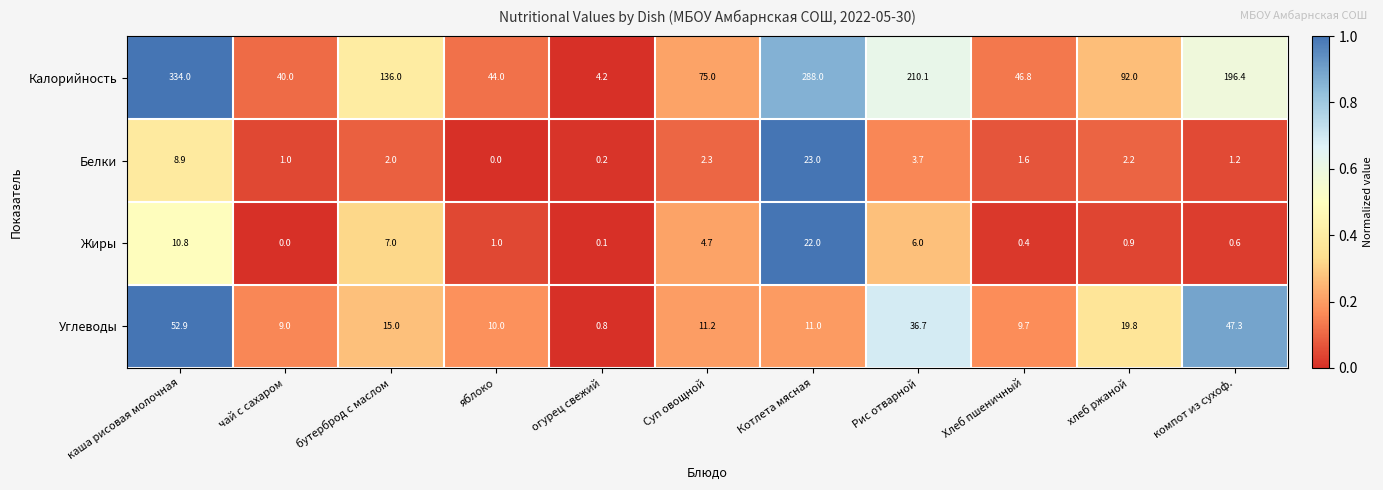

Rank the series at огурец свежий from lowest to highest value.

Жиры, Белки, Углеводы, Калорийность